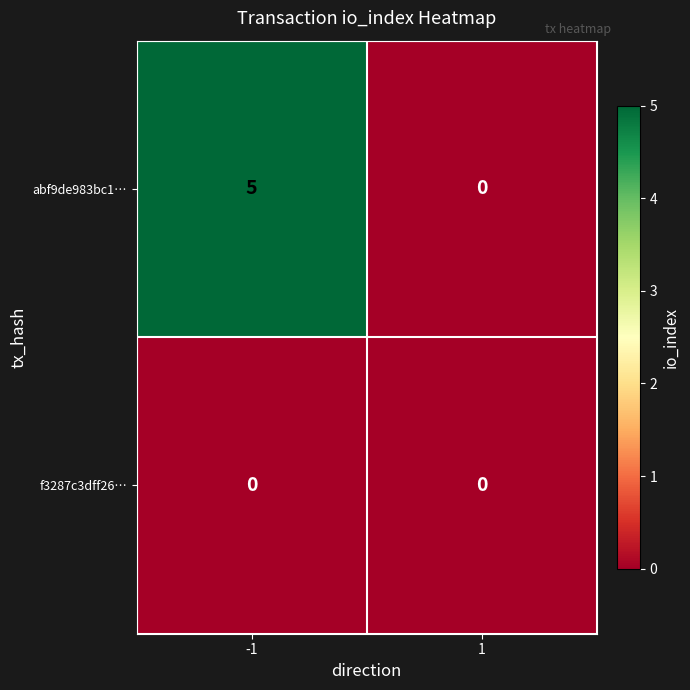

How many values in the abf9de983bc1… series are below 5?

1